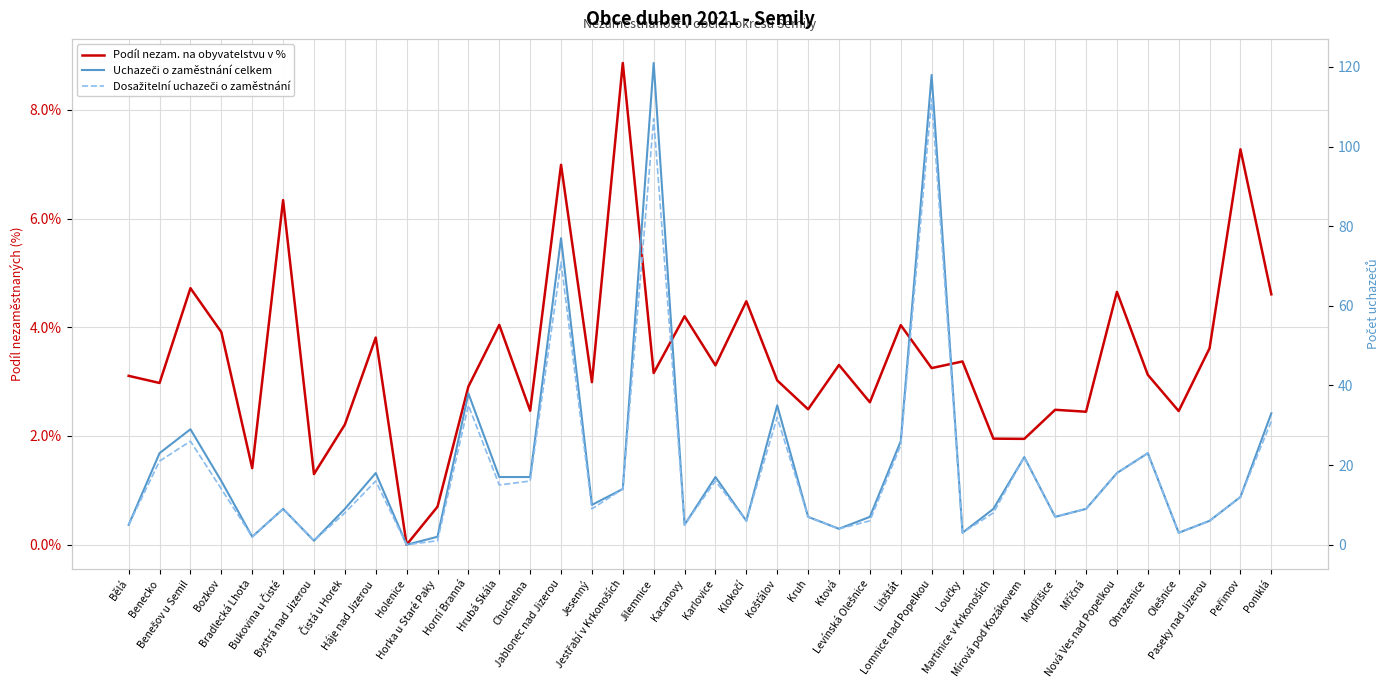

Between which two adjacent categories do Dosažitelní uchazeči o zaměstnání and Podíl nezam. na obyvatelstvu v % first intersect?

Bukovina u Čisté and Bystrá nad Jizerou